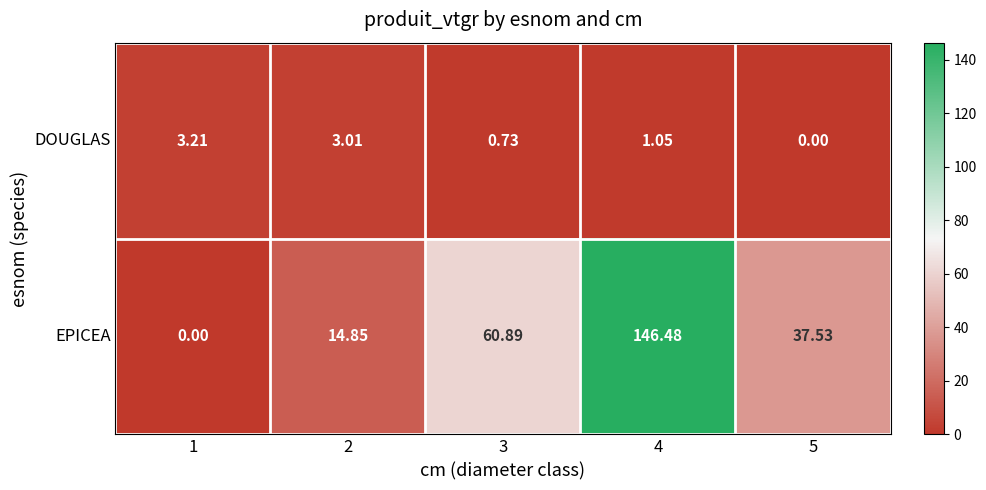

List the series in order of their overall mean, lowest first.

DOUGLAS, EPICEA